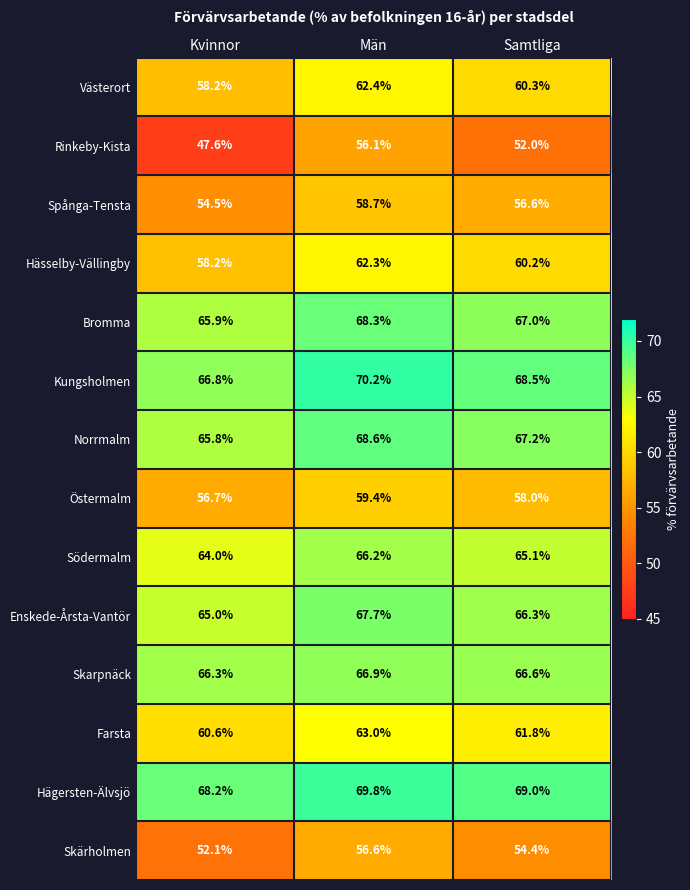

Rank the series by their maximum value, from highest to lowest.

Kungsholmen, Hägersten-Älvsjö, Norrmalm, Bromma, Enskede-Årsta-Vantör, Skarpnäck, Södermalm, Farsta, Västerort, Hässelby-Vällingby, Östermalm, Spånga-Tensta, Skärholmen, Rinkeby-Kista